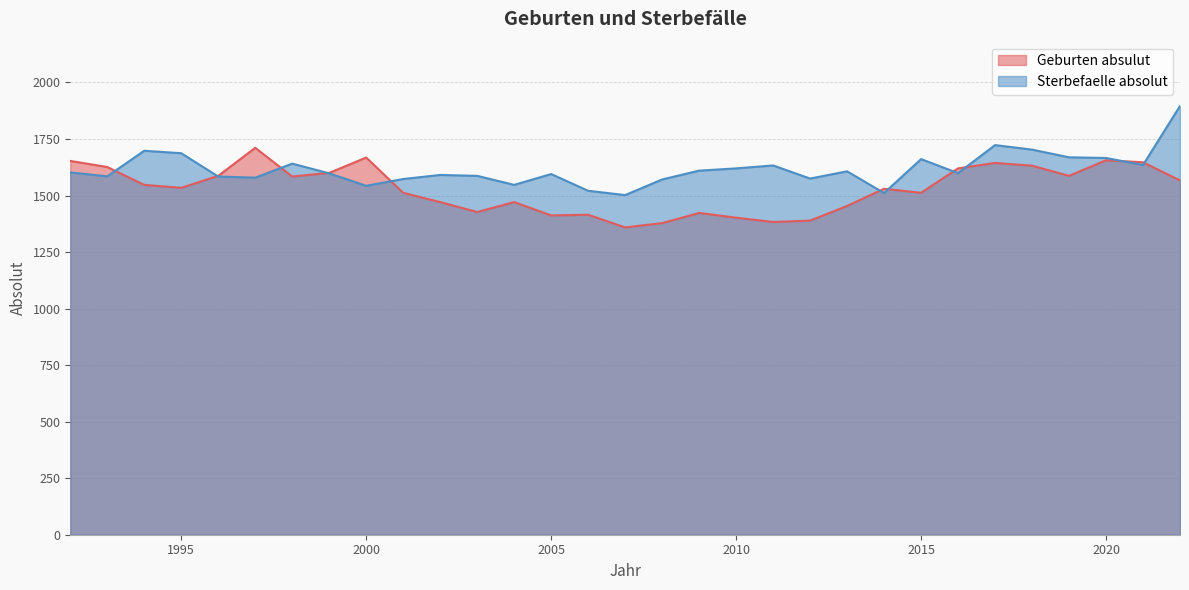

Does the chart have visible grid lines?

Yes